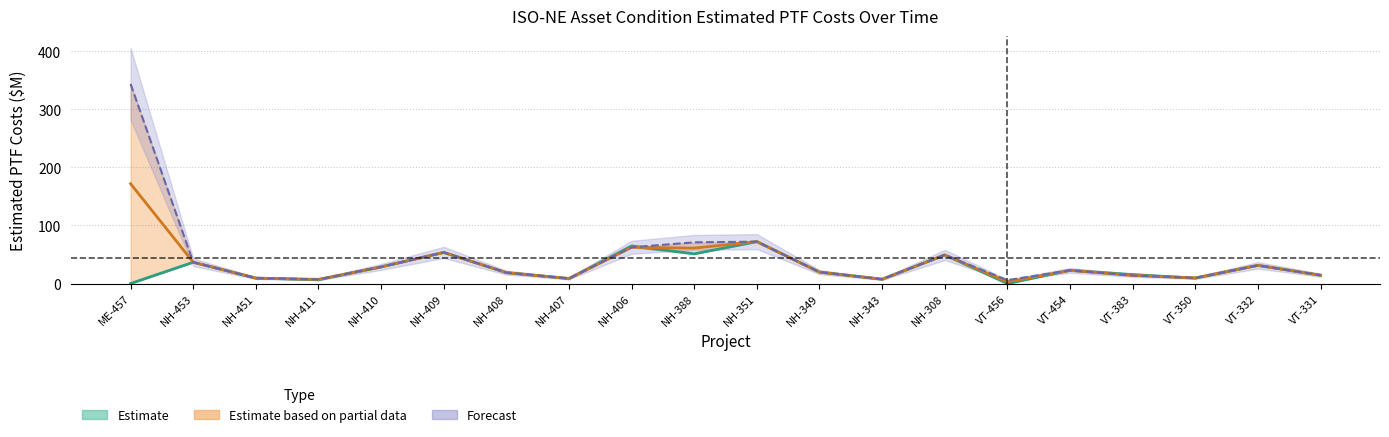

Which label corresponds to the smallest value in the chart?

ME-457